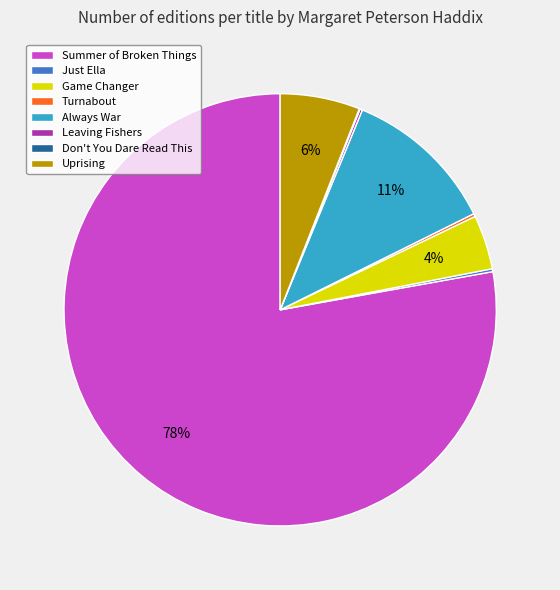

Is it true that Always War is 11% of the pie?

True